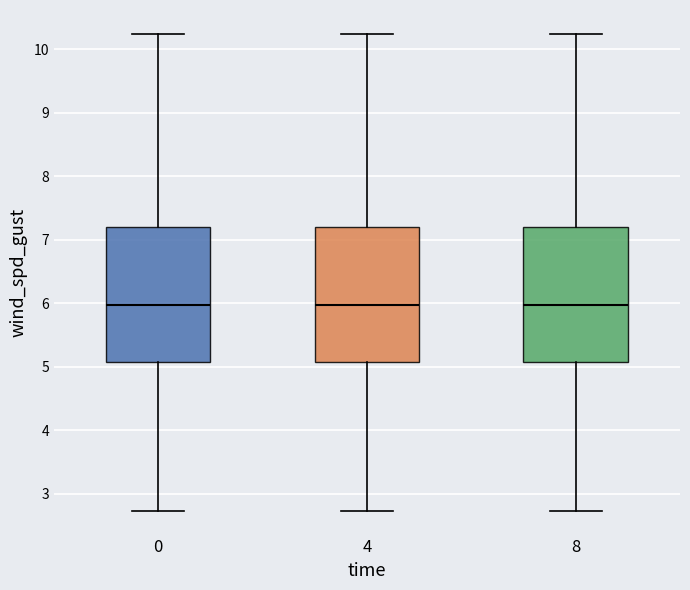

Reading left to right, transcribe this box plot: for each box, give where its median line is, the range the box spans, and where its two whiskers end, as read against the y-axis. The values are not printed on the chart, so give them approximately, as read against the axis.

0: median 6.0, box 5.1 to 7.2, whiskers 2.7 to 10.2
4: median 6.0, box 5.1 to 7.2, whiskers 2.7 to 10.2
8: median 6.0, box 5.1 to 7.2, whiskers 2.7 to 10.2